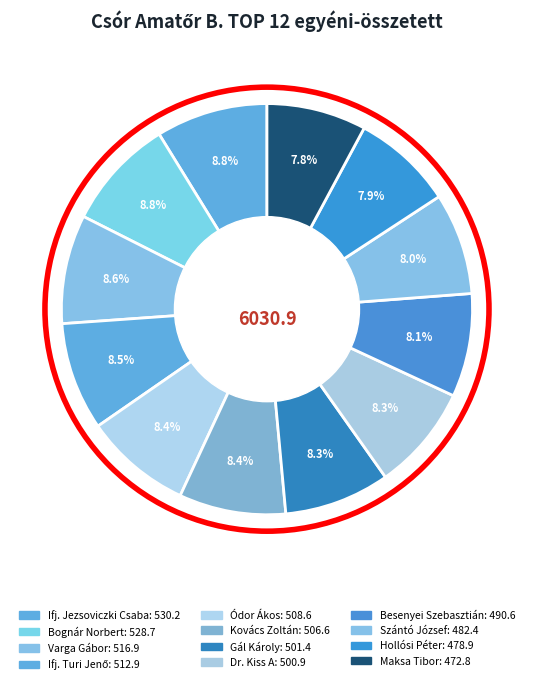

Combined, what portion of the pie is Maksa Tibor and Dr. Kiss A?

16.1%